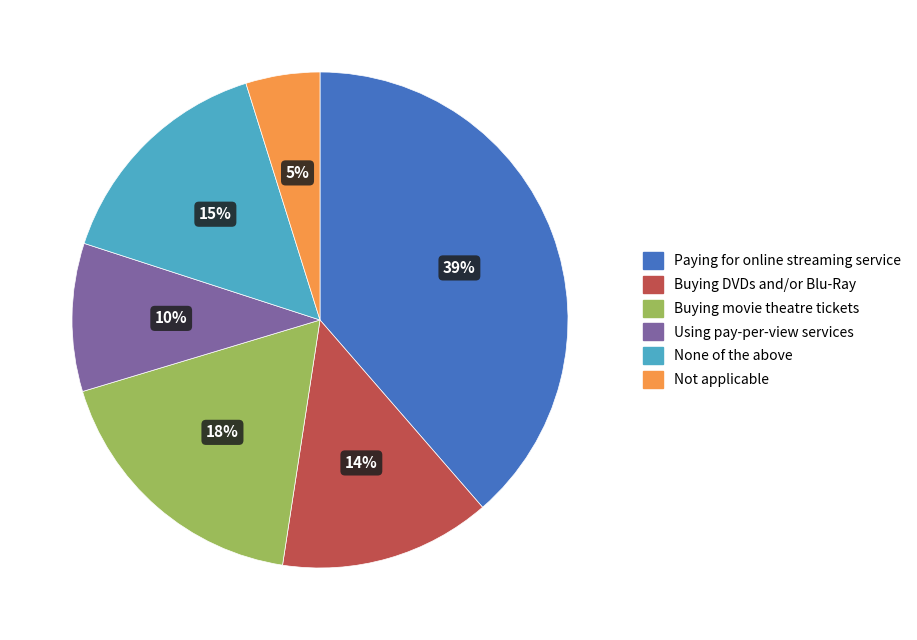

Combined, do None of the above and Using pay-per-view services account for over 50%?

No